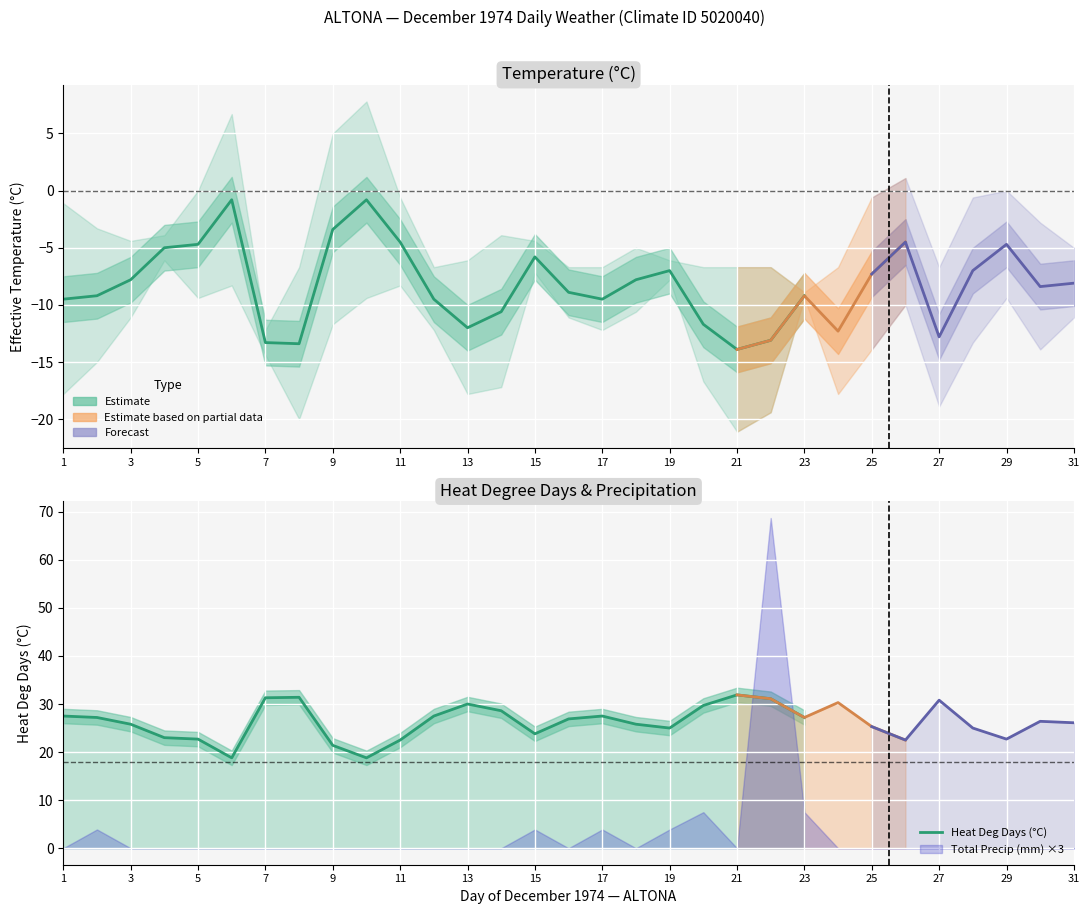

Between 19 and 31, which is larger?

31